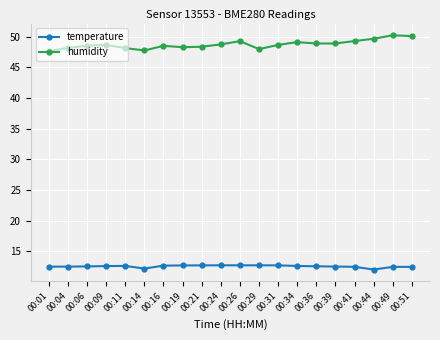

Is it true that humidity equals 49.3 at 00:26?

True